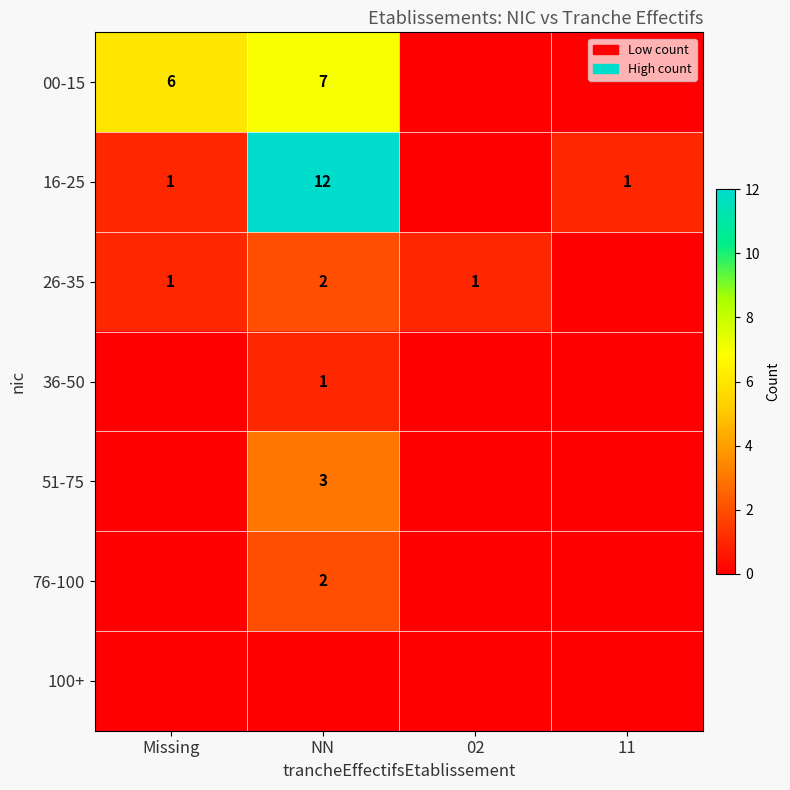

The 00-15 series shows 7 at NN. True or false?

True